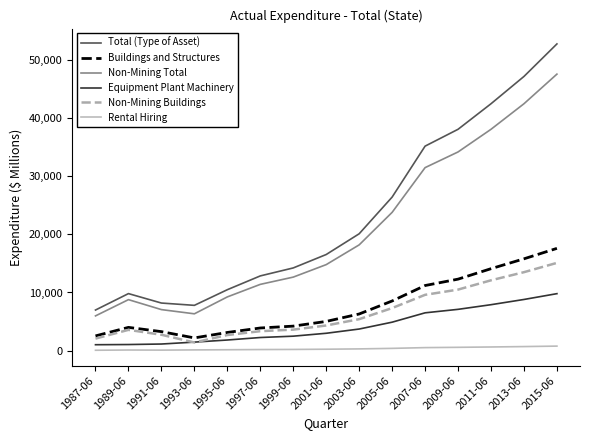

At which label is Non-Mining Total closest to 26786?

2005-06